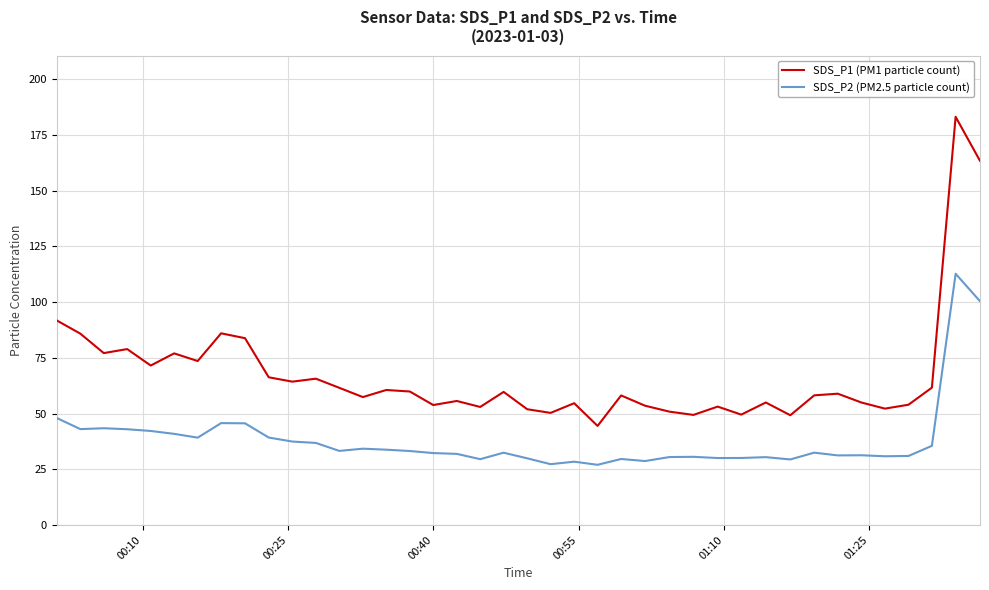

True or false: SDS_P2 (PM2.5 particle count) and SDS_P1 (PM1 particle count) cross at least once.

False